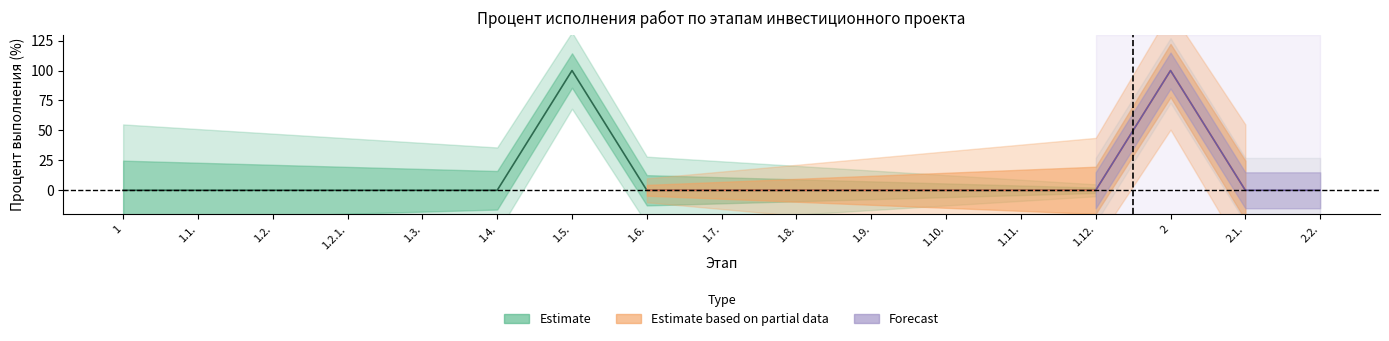

Reading left to right, transcribe all the data shown in this chart.

Percent_total: 0	0	0	0	0	0	100	0	0	0	0	0	0	0	100	0	0
Percent_period: 0	0	0	0	0	0	0	0	0	0	0	0	0	0	0	0	0